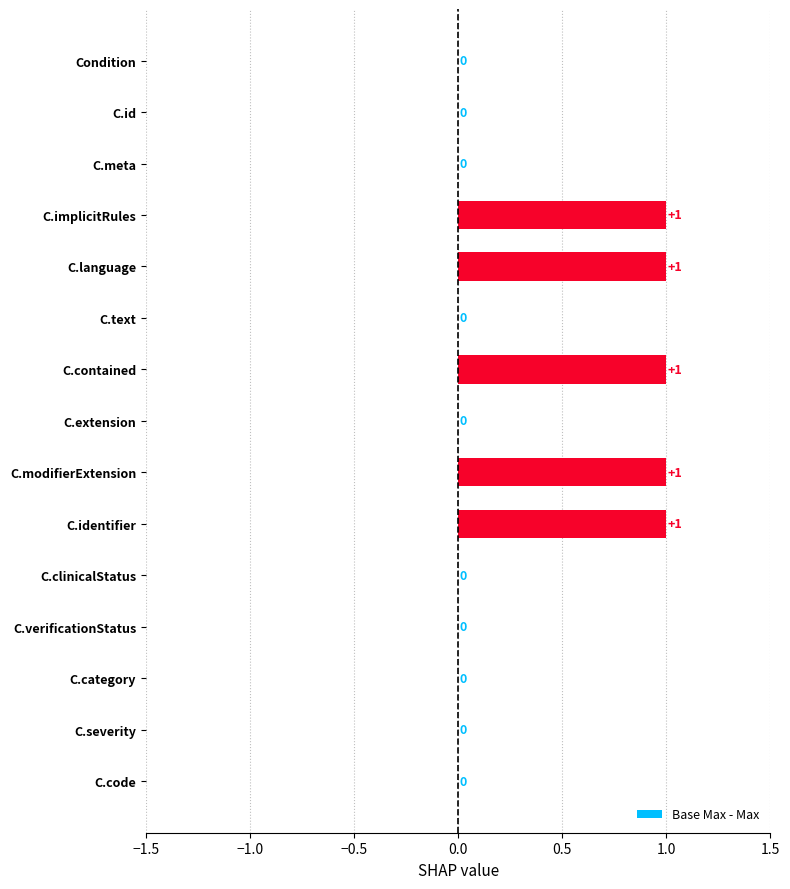

What is the change in value from C.id to C.contained?

+1